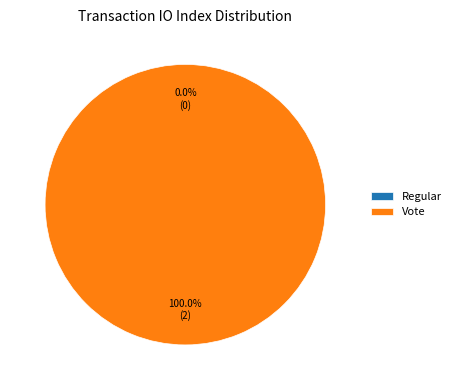

How much of the chart is everything except Regular?

100.0%